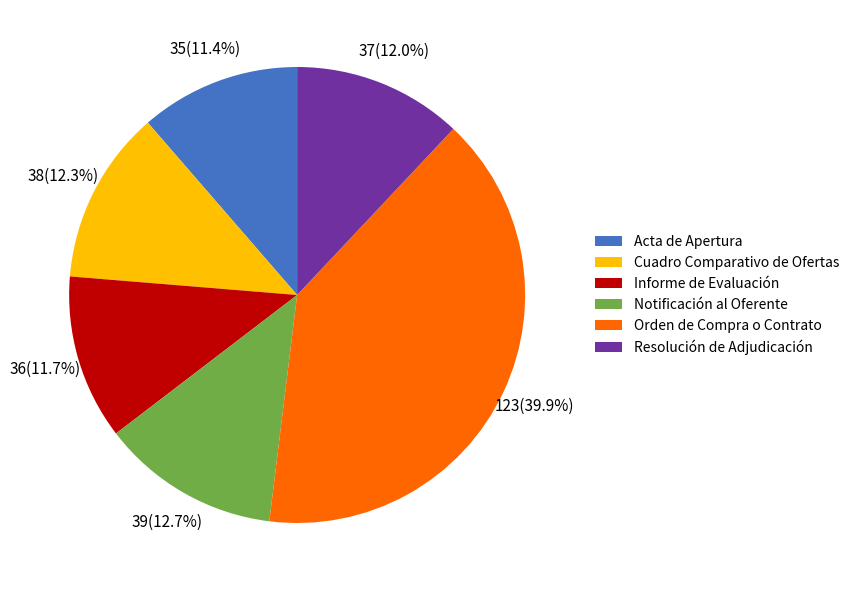

Which category has the biggest portion of the pie?

Orden de Compra o Contrato